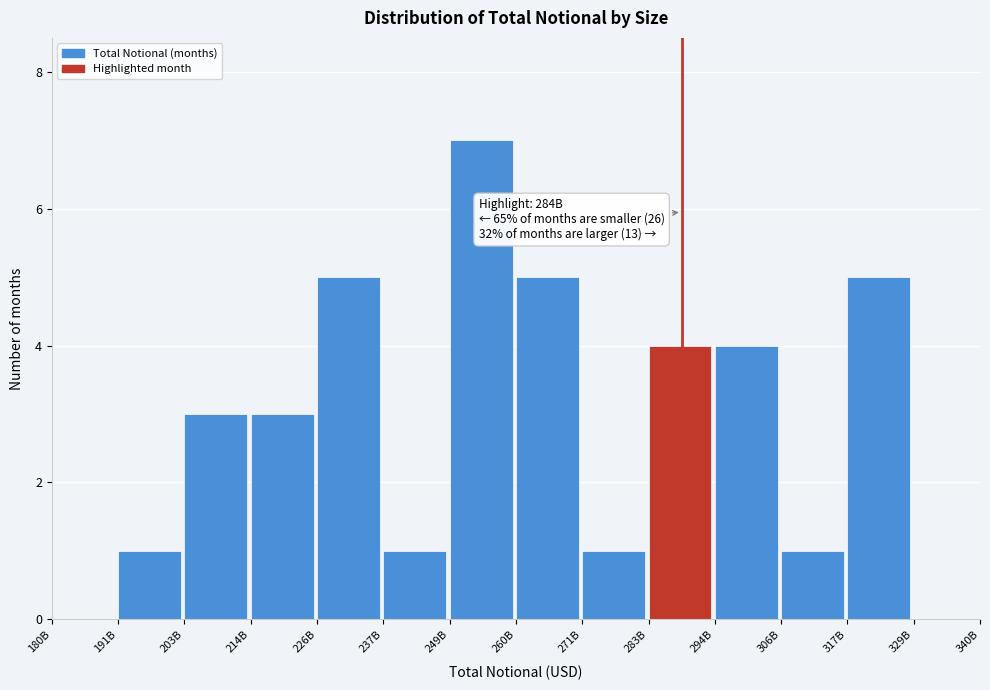

Reading right to left, list all the values displayed in this chart.

329B=0	317B=5	306B=1	294B=4	283B=4	271B=1	260B=5	249B=7	237B=1	226B=5	214B=3	203B=3	191B=1	180B=0